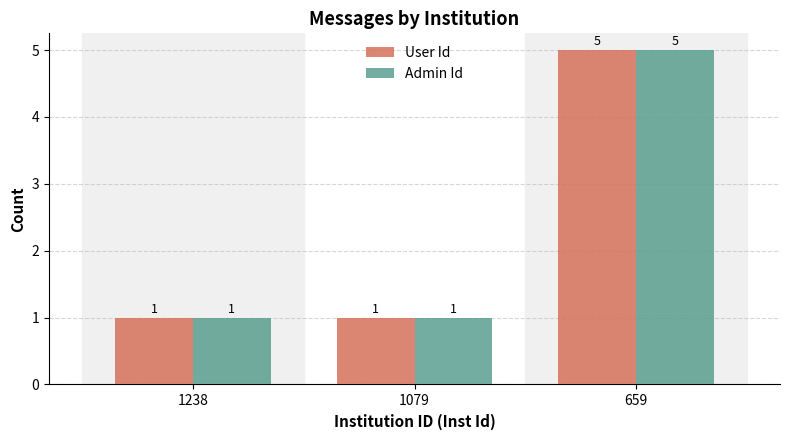

The Admin Id series shows 5 at 659. True or false?

True